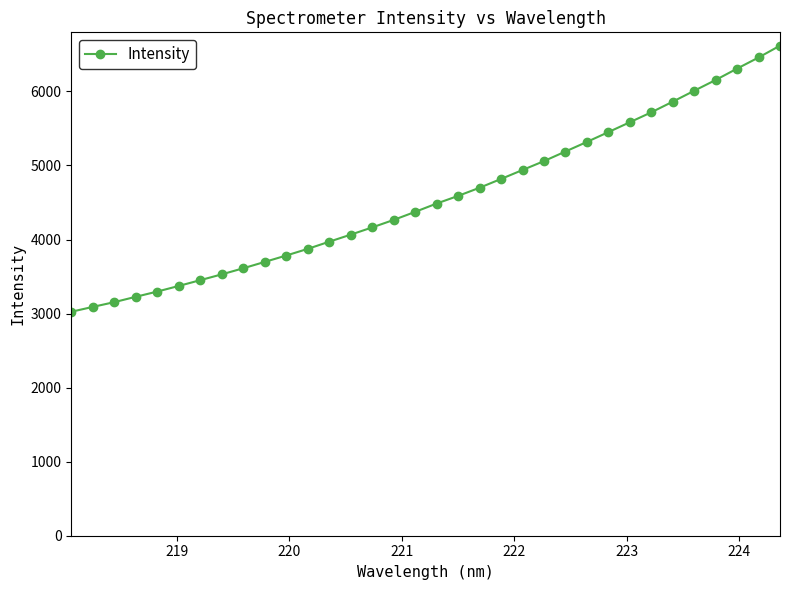

What is the difference between the second highest and second lowest values?

3368.0